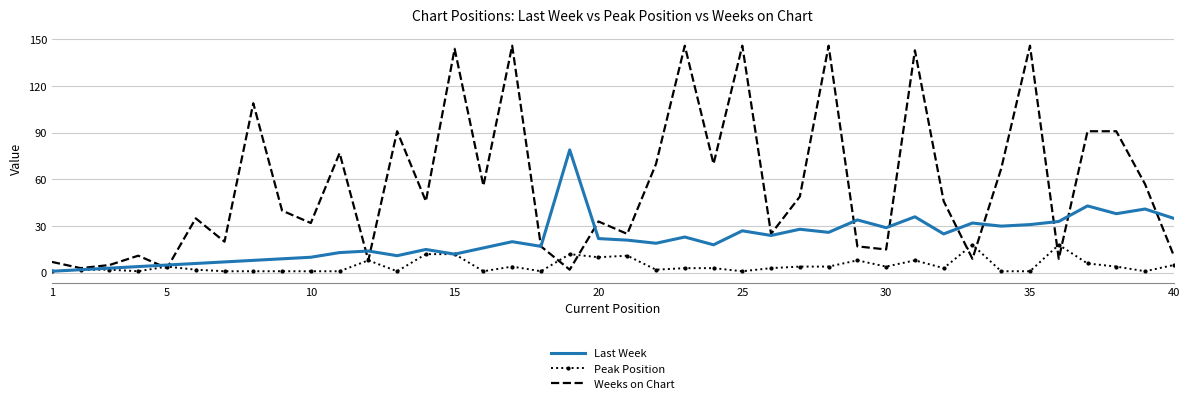

Which series has the largest range (max minus min)?

Weeks on Chart